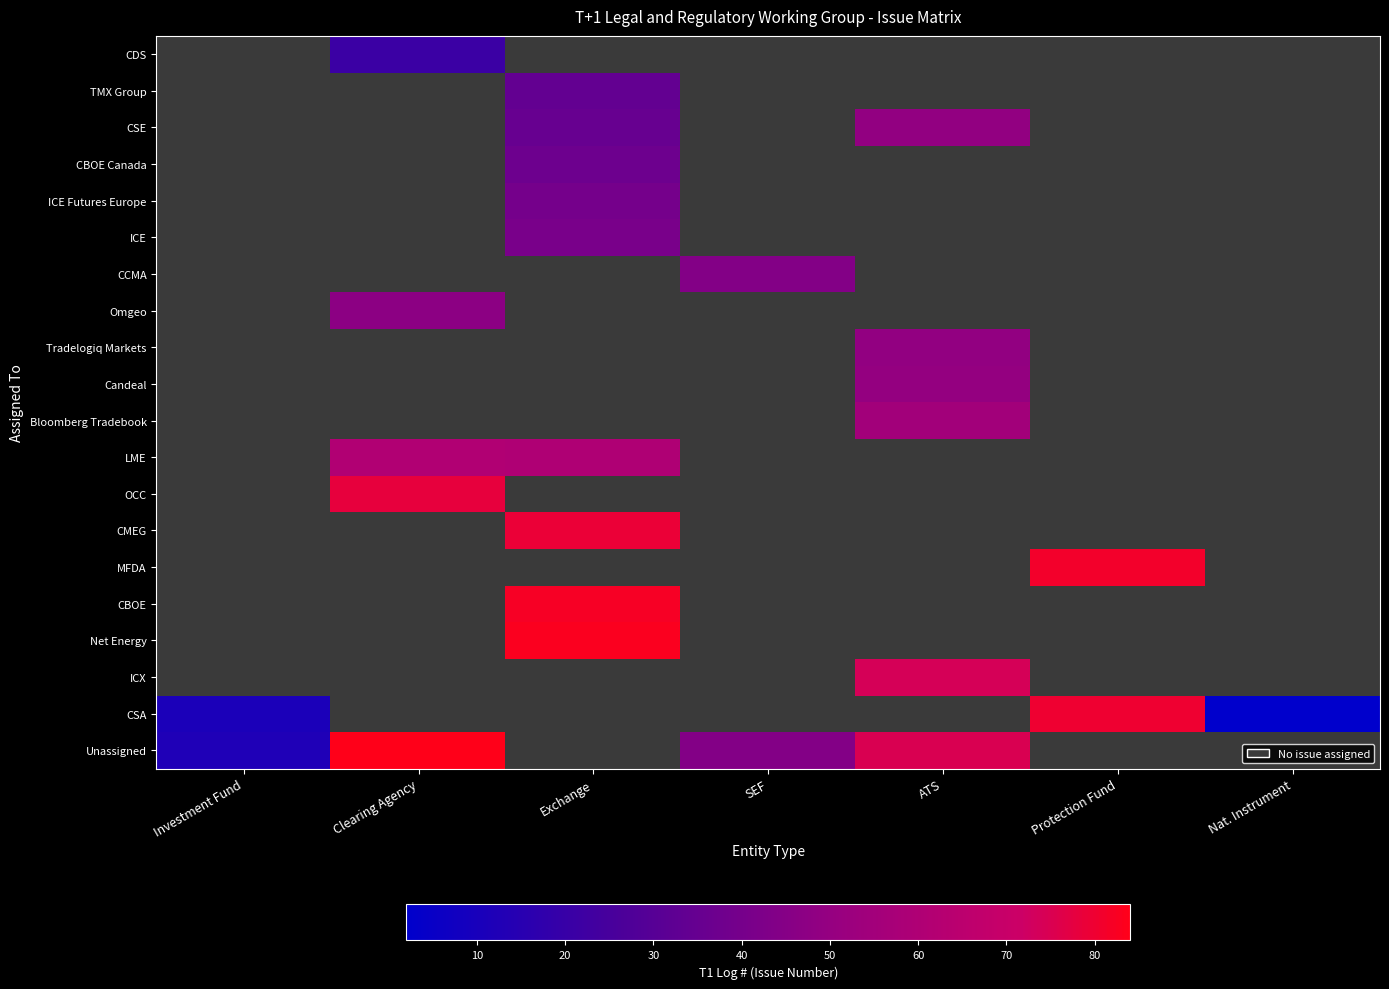

How many values in Omgeo are above zero?

1